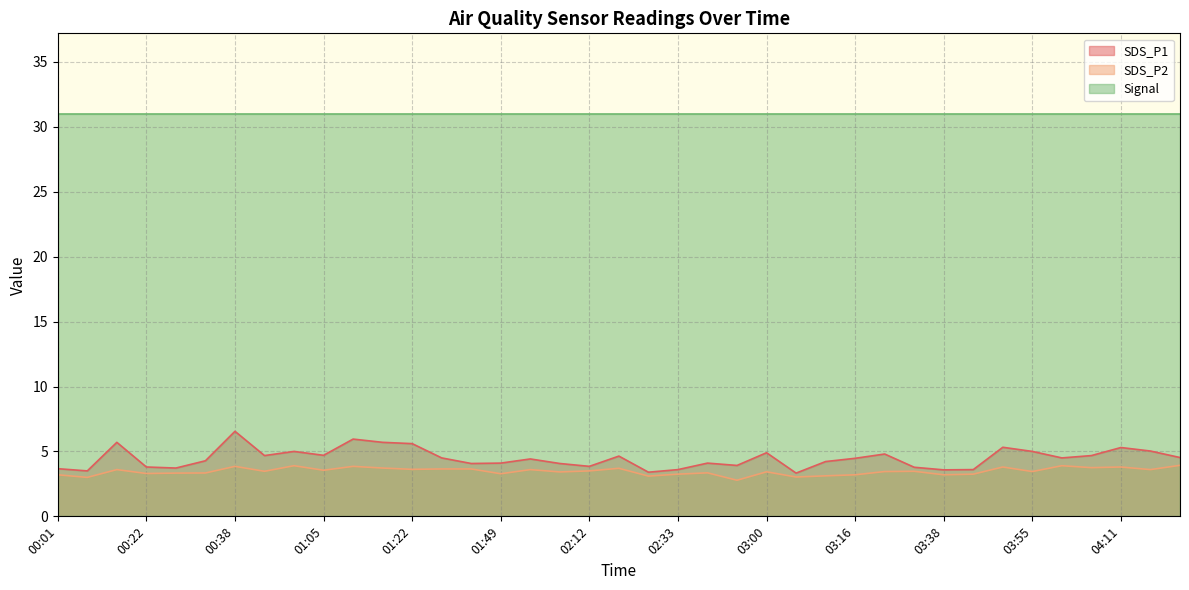

Is it true that SDS_P2 equals 3.4 at 03:00?

True